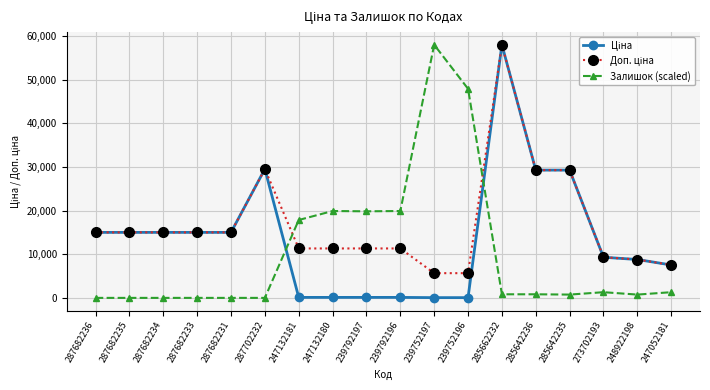

True or false: Залишок (scaled) has a value of 19849.4 at 239792197.

True